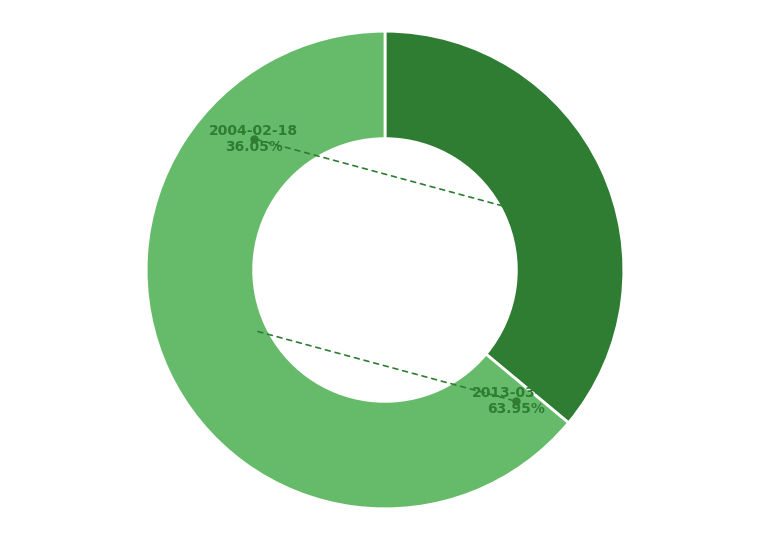

Which category has the biggest portion of the pie?

2013-03-22